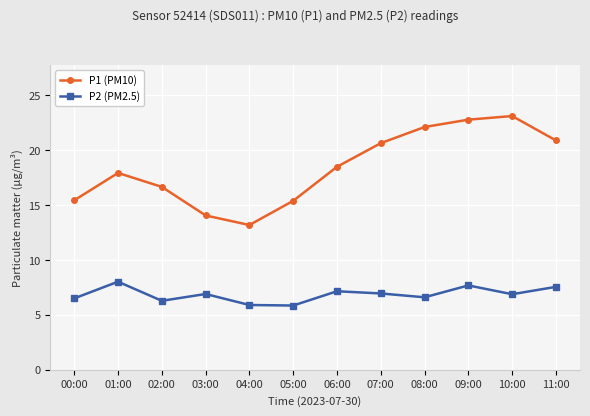

What is the label of the 7th point from the left?

06:00